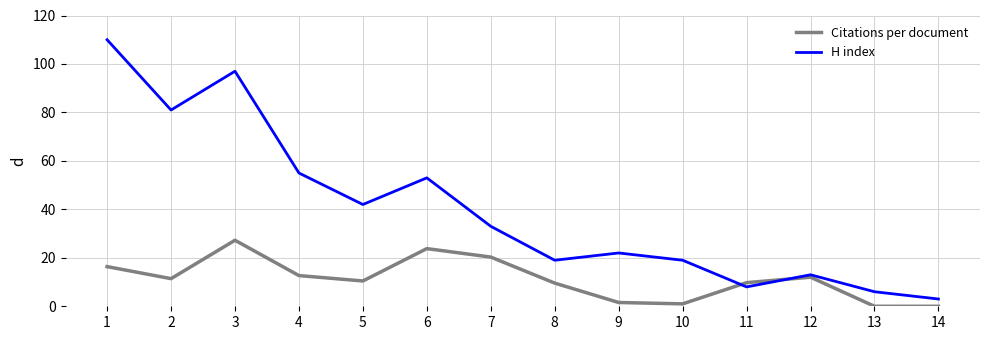

Which series has the largest range (max minus min)?

H index